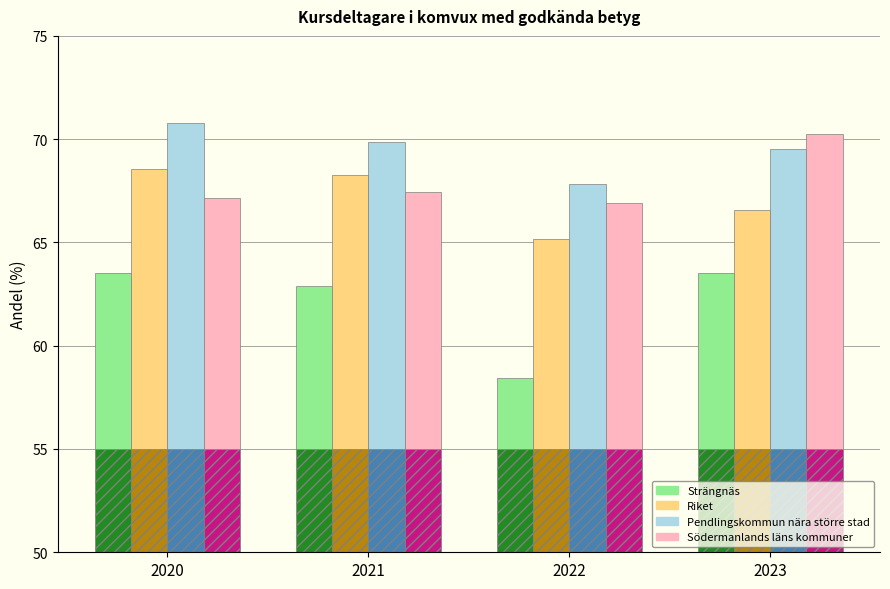

Reading left to right, what are all the values shown in this chart?

Strängnäs: 63.5	62.9	58.4	63.5
Riket: 68.6	68.3	65.1	66.6
Pendlingskommun nära större stad: 70.8	69.9	67.8	69.5
Södermanlands läns kommuner: 67.2	67.4	66.9	70.2